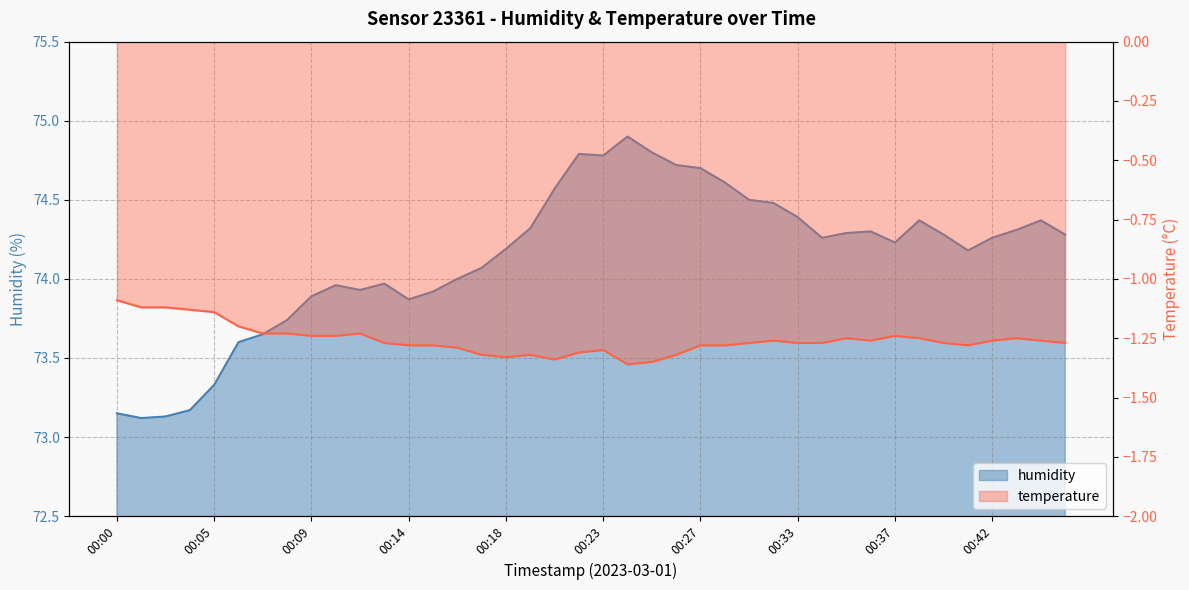

Does the chart display data point markers on the line(s)?

No